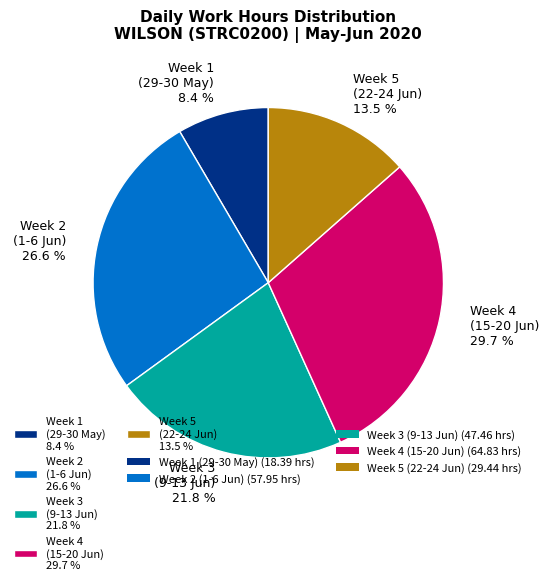

Count the number of slices in the pie.

5